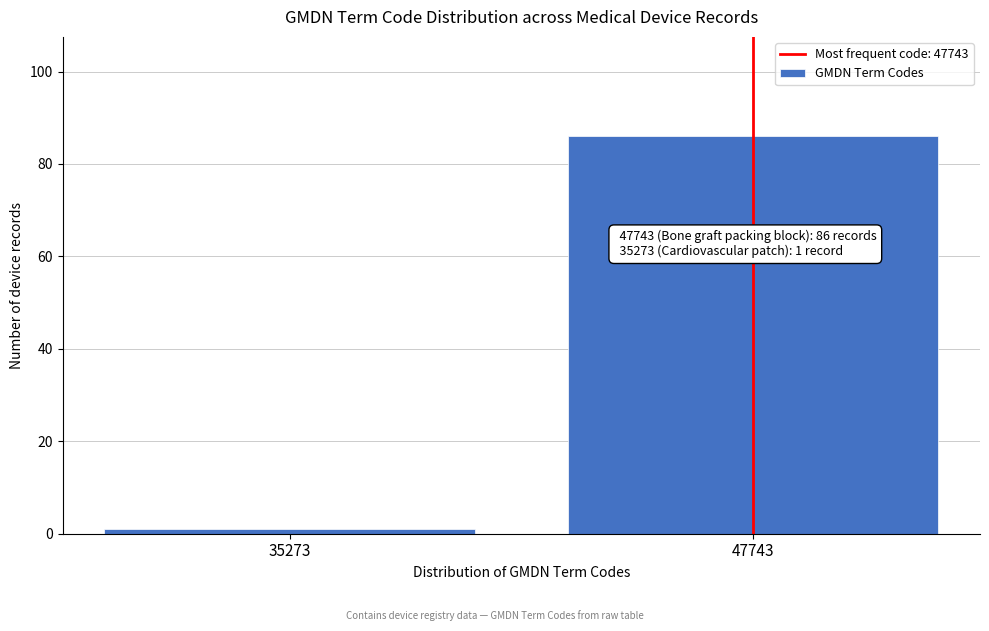

Reading right to left, list all the values displayed in this chart.

47743=86	35273=1